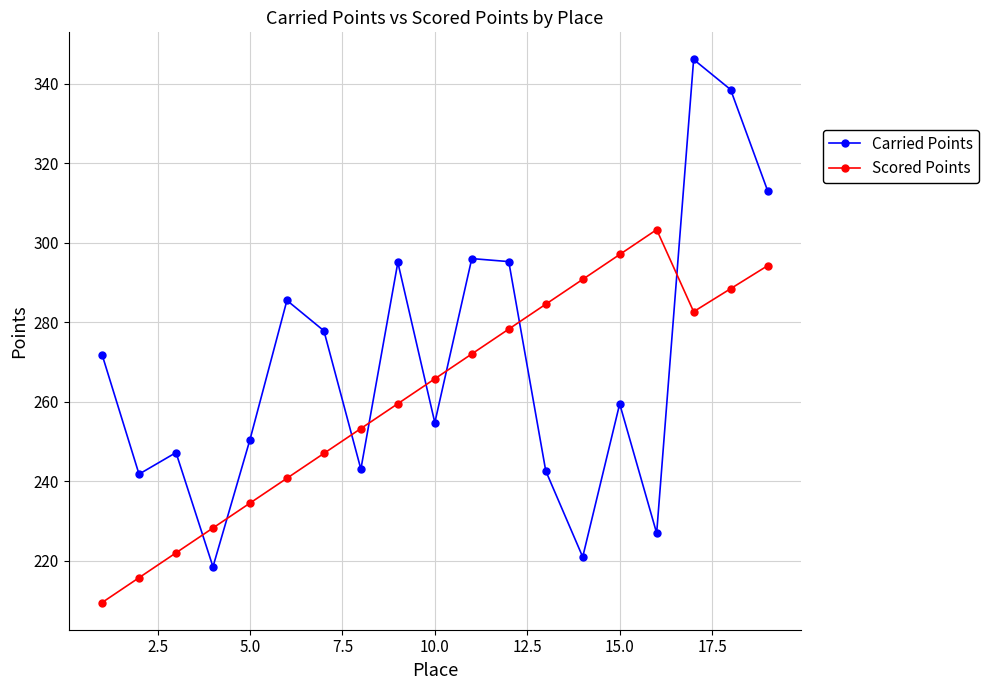

Rank the series by their maximum value, from lowest to highest.

Scored Points, Carried Points